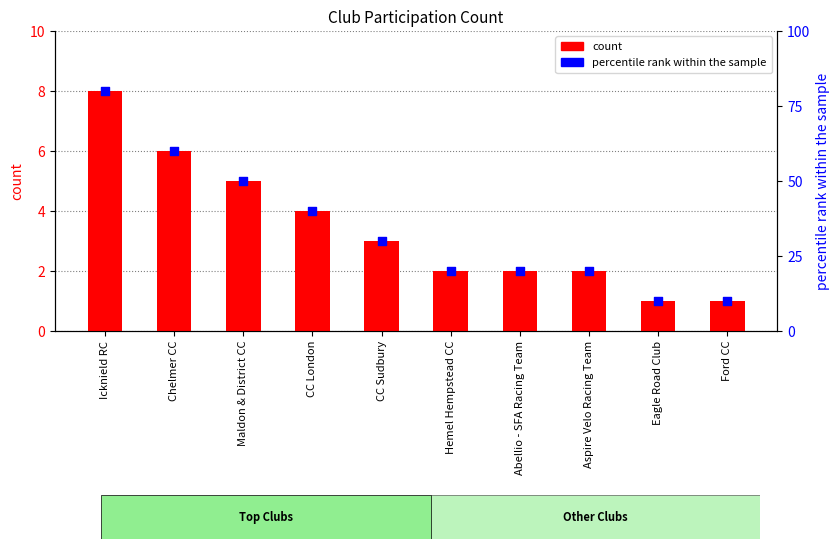

At which category is the sum across all series the highest?

Icknield RC